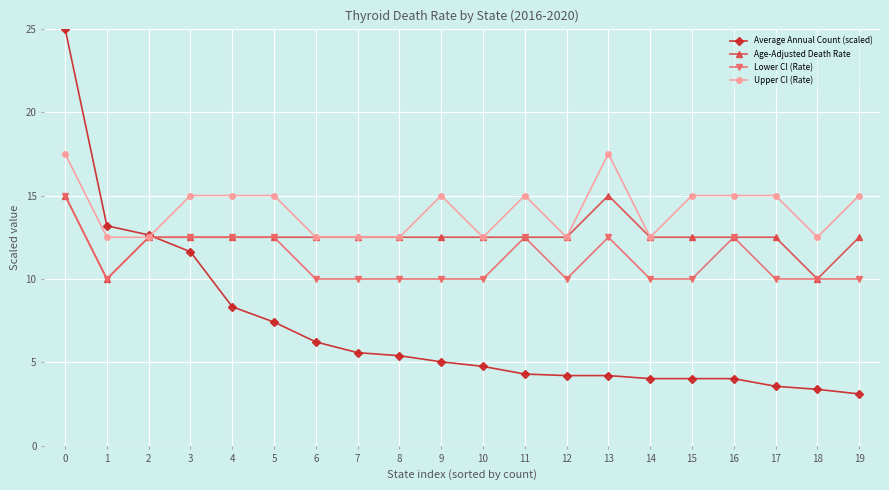

How many data points in Upper CI (Rate) are less than 15?

9